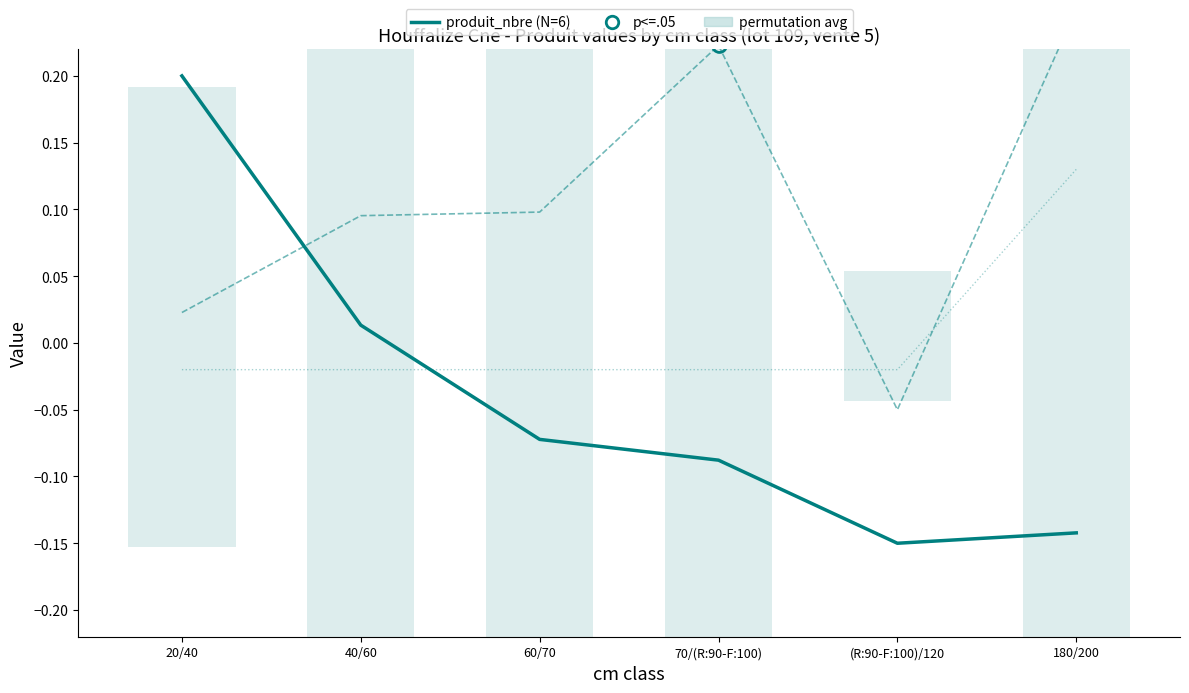

How many positive values does the produit_nbre (N=6) series have?

2